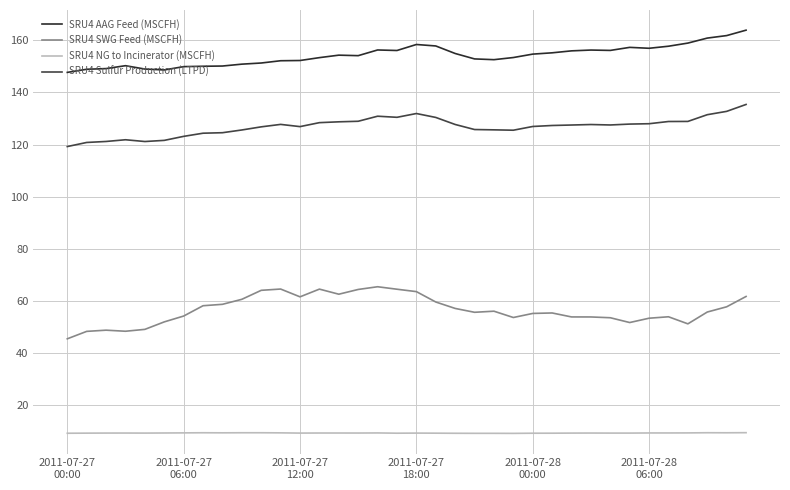

What is the highest value of the SRU4 Sulfur Production (LTPD) series?

135.4